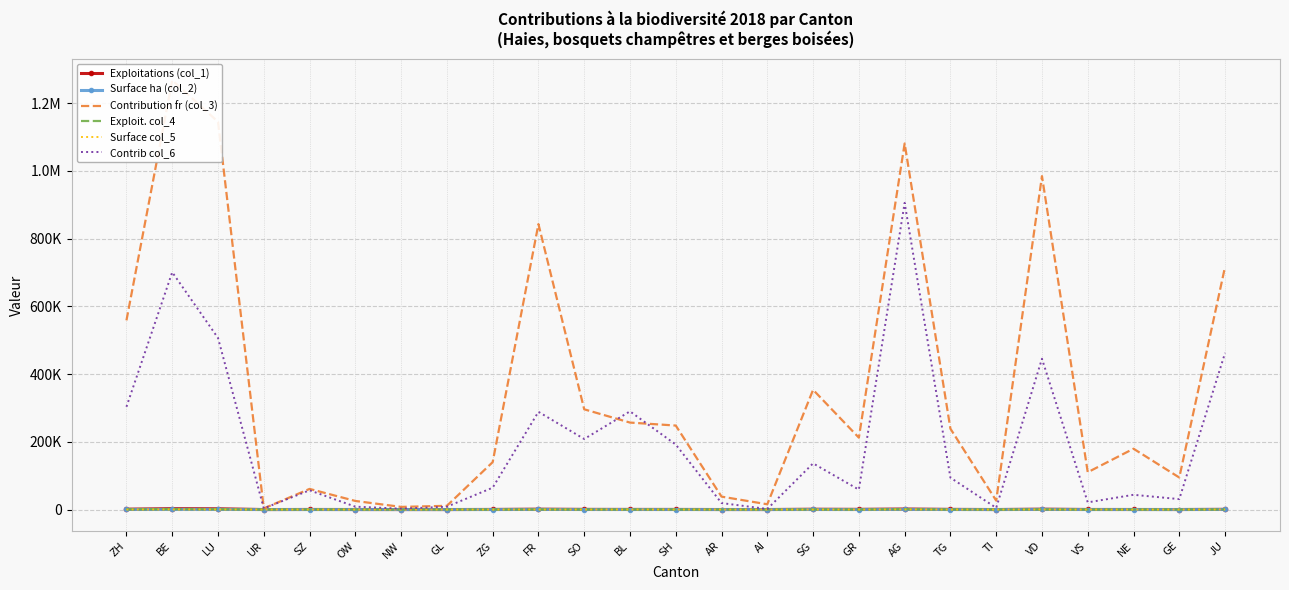

Reading left to right, list all the values displayed in this chart.

Exploitations (col_1): 1086.0	2672.0	2328.0	15.0	246.0	111.0	38.0	48.0	316.0	1089.0	478.0	346.0	297.0	118.0	73.0	933.0	585.0	1588.0	496.0	74.0	1118.0	207.0	166.0	116.0	528.0
Surface ha (col_2): 258.5	586.9	529.9	1.6	28.2	11.7	3.6	5.1	64.7	390.6	137.4	118.8	114.8	17.6	7.2	163.7	98.2	500.2	110.5	12.2	455.6	51.0	83.1	43.8	331.9
Contribution fr (col_3): 558360.0	1267142.7	1144563.0	3369.6	60890.4	25358.4	7819.2	11016.0	139831.6	842519.5	295844.0	256708.8	247935.4	38124.0	15552.0	353484.0	212176.8	1080475.2	238656.0	26339.3	984139.2	110101.9	179496.0	94521.6	716796.0
Exploit. col_4: 467.0	1163.0	791.0	10.0	174.0	30.0	7.0	28.0	107.0	312.0	249.0	267.0	183.0	49.0	4.0	229.0	107.0	1091.0	134.0	8.0	420.0	34.0	37.0	30.0	279.0
Surface col_5: 106.8	246.7	178.3	1.2	20.0	3.0	0.9	3.0	22.7	101.6	73.3	102.1	67.5	6.8	0.6	48.0	20.7	318.8	33.1	1.8	156.7	7.5	15.3	10.8	162.8
Contrib col_6: 303283.6	700527.8	506358.2	3436.4	56800.0	8520.0	2527.6	8378.0	64495.9	288458.0	208231.7	289874.2	191831.9	19170.0	1647.2	136320.0	58702.8	905306.8	94107.4	5007.5	445141.6	21178.6	43537.2	30785.6	462352.0